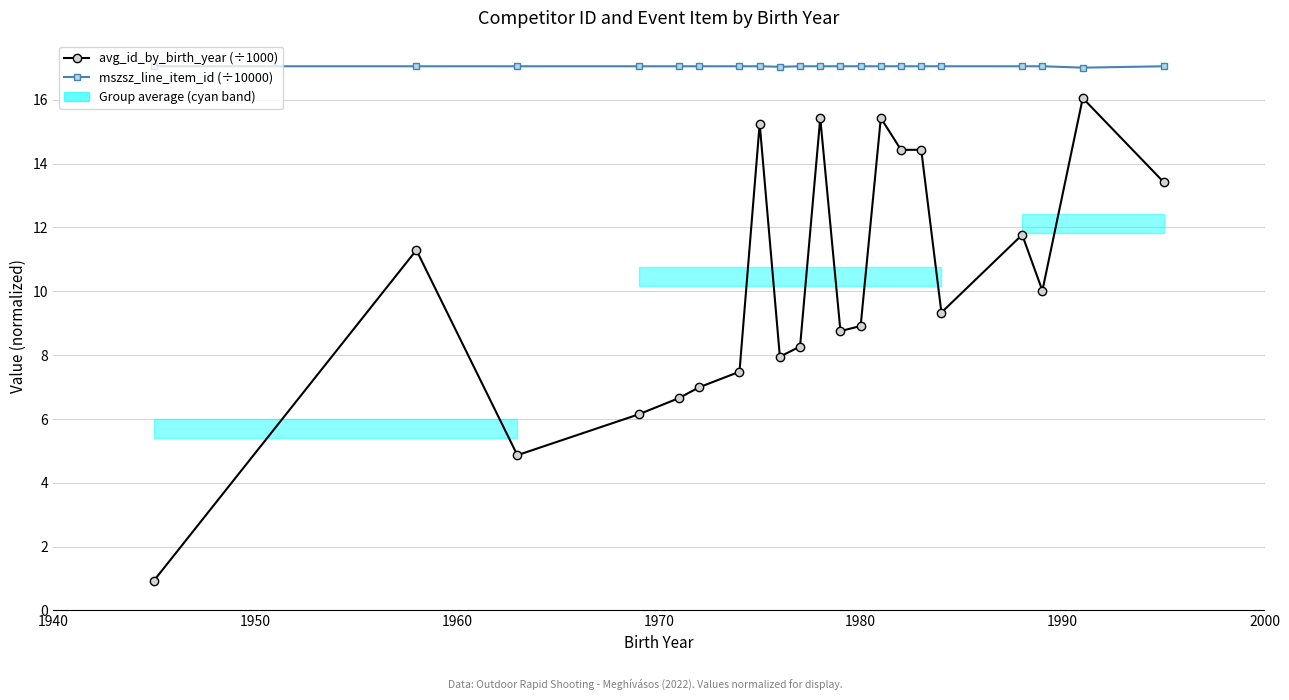

Reading left to right, extract all data points from this chart.

avg_id_by_birth_year (÷1000): 0.9	11.3	4.9	6.1	6.7	7.0	7.5	15.2	8.0	8.3	15.4	8.8	8.9	15.4	14.4	14.4	9.3	11.8	10.0	16.1	13.4
mszsz_line_item_id (÷10000): 17.0	17.0	17.0	17.0	17.0	17.0	17.0	17.0	17.0	17.0	17.0	17.0	17.0	17.0	17.0	17.0	17.0	17.0	17.0	17.0	17.0